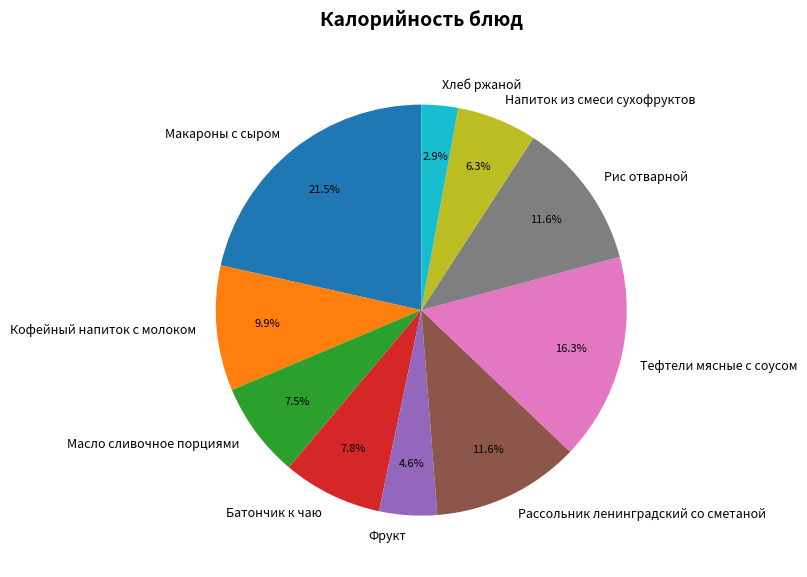

Does Хлеб ржаной represent more than half of the total?

No